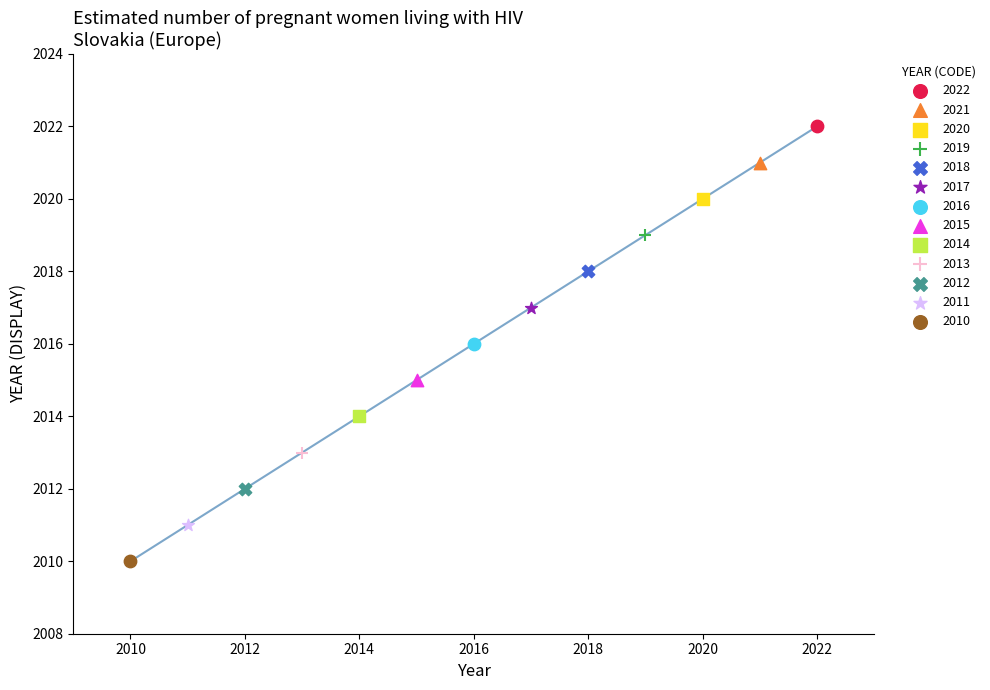

What are all the series names shown in the legend?

2022, 2021, 2020, 2019, 2018, 2017, 2016, 2015, 2014, 2013, 2012, 2011, 2010